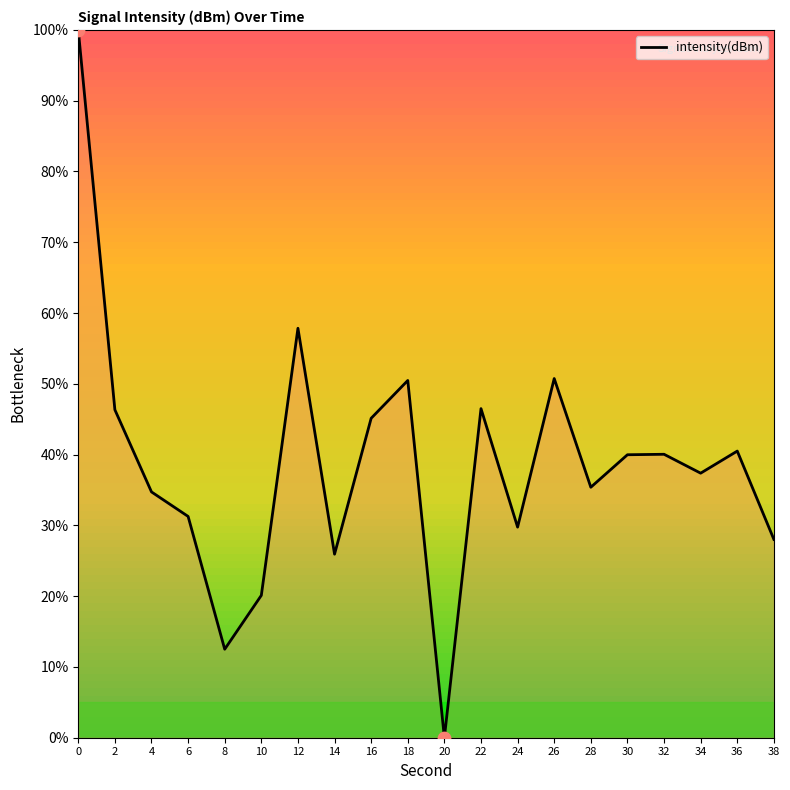

Between 22 and 34, which is larger?

22